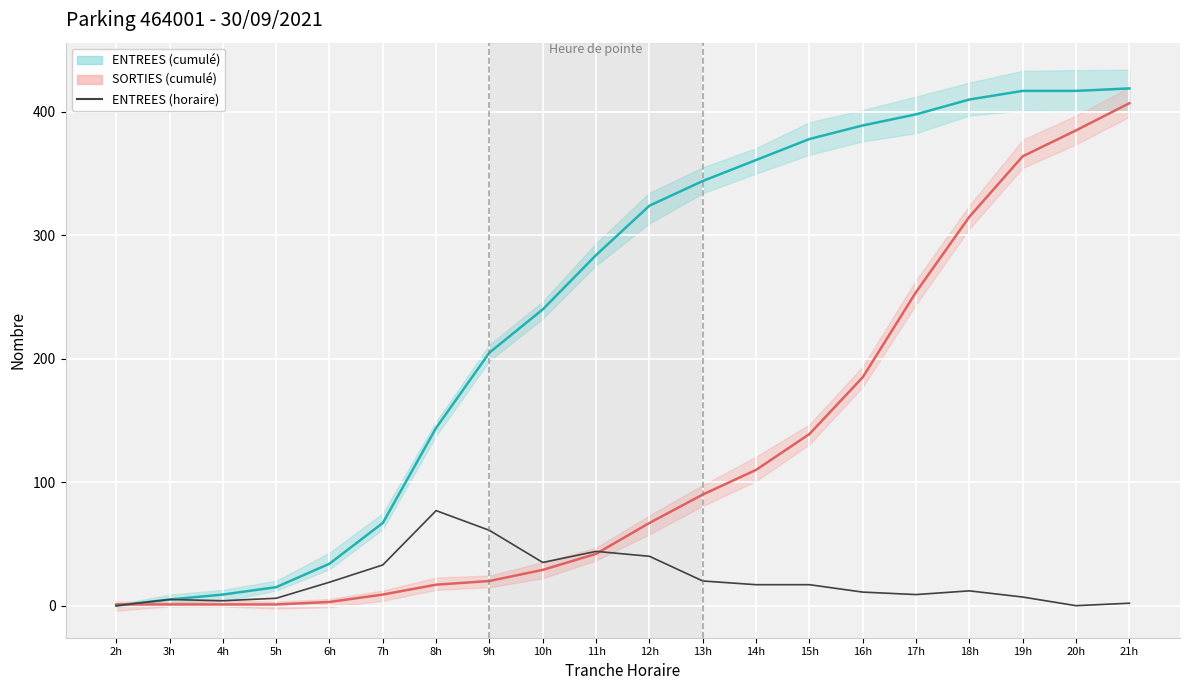

What are all the series names shown in the legend?

ENTREES (cumulé), SORTIES (cumulé), ENTREES (horaire)